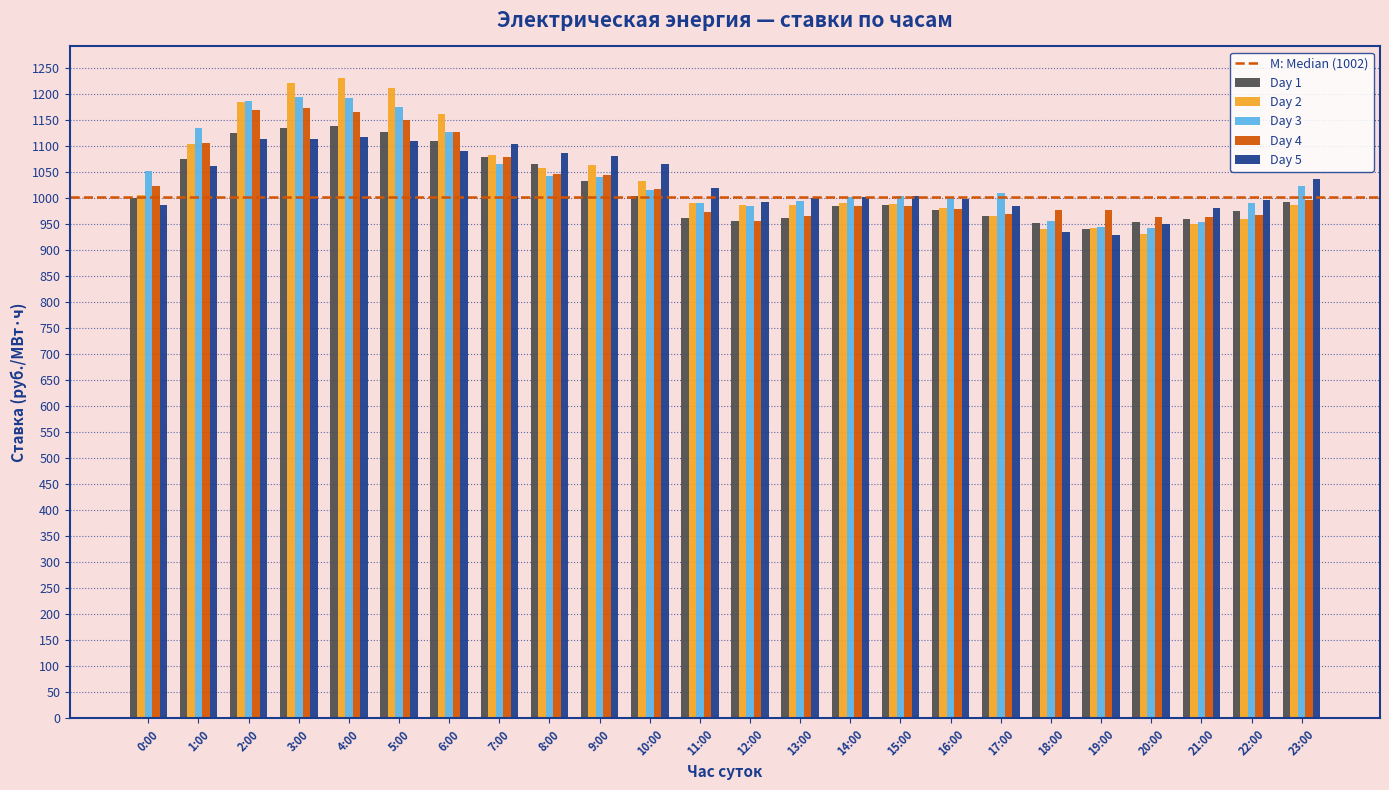

The value of Day 3 at 11:00 is 991.1. True or false?

True